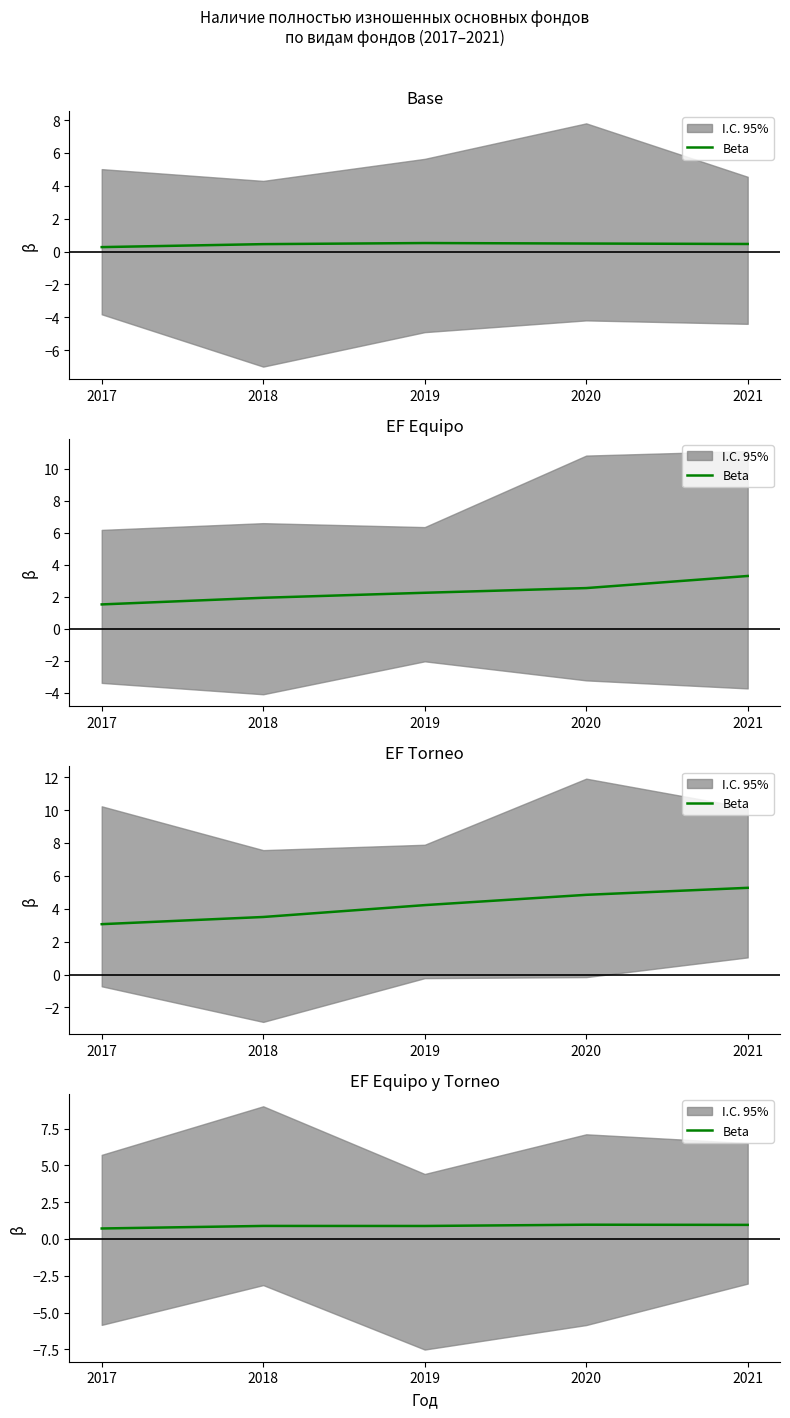

List the labels in order of value, largest first.

2020, 2021, 2018, 2019, 2017